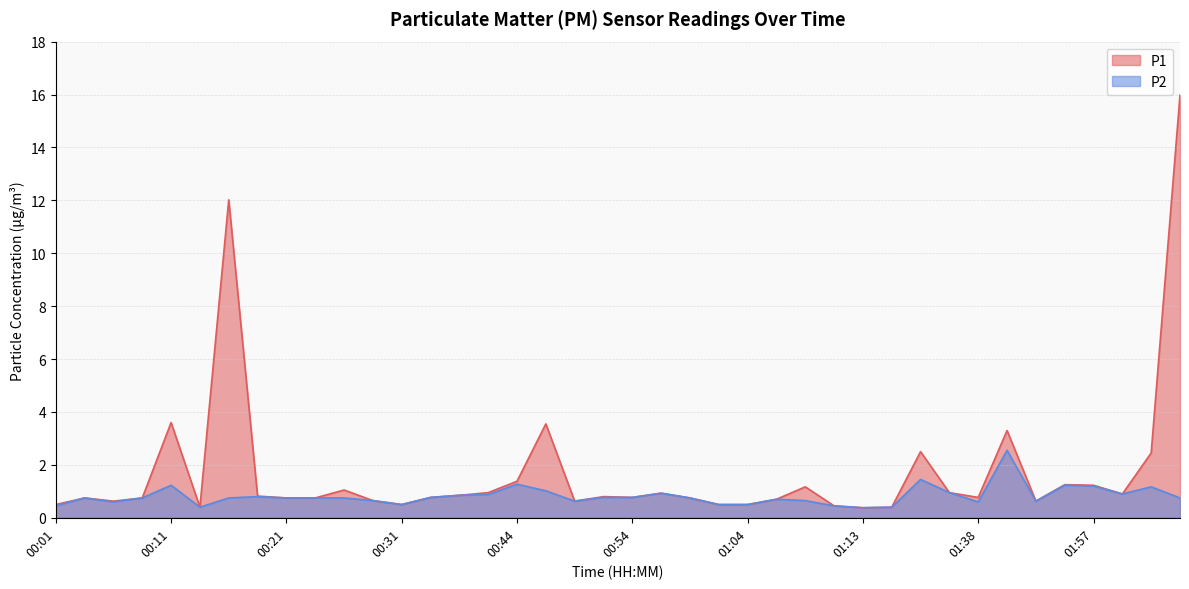

Reading right to left, extract all data points from this chart.

P1: 16.0	2.5	0.9	1.2	1.2	0.6	3.3	0.8	0.9	2.5	0.4	0.4	0.5	1.2	0.7	0.5	0.5	0.8	0.9	0.8	0.8	0.6	3.5	1.4	0.9	0.8	0.8	0.5	0.7	1.1	0.8	0.8	0.8	12.0	0.4	3.6	0.8	0.6	0.8	0.5
P2: 0.8	1.2	0.9	1.2	1.2	0.6	2.5	0.6	0.9	1.4	0.4	0.4	0.5	0.7	0.7	0.5	0.5	0.8	0.9	0.8	0.8	0.6	1.0	1.3	0.9	0.8	0.8	0.5	0.7	0.8	0.8	0.8	0.8	0.8	0.4	1.2	0.8	0.6	0.8	0.5